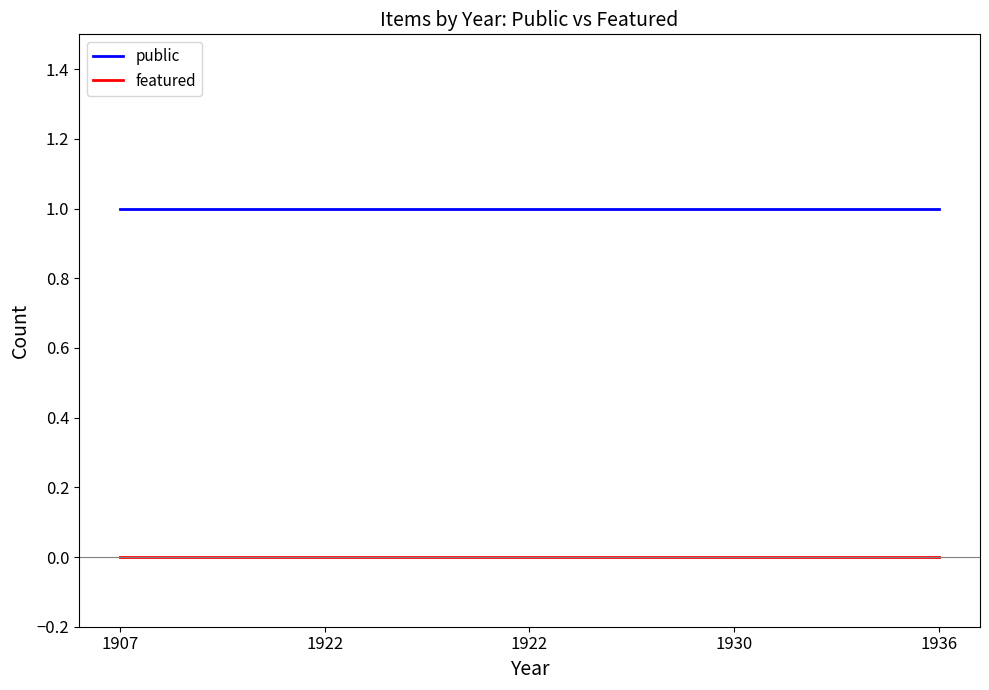

Count the number of data series in this chart.

2